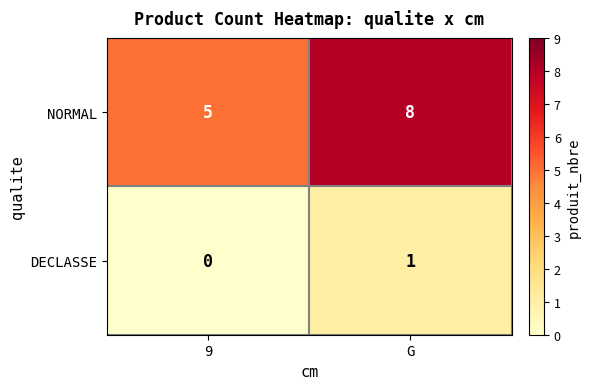

Rank the series at 9 from highest to lowest value.

NORMAL, DECLASSE